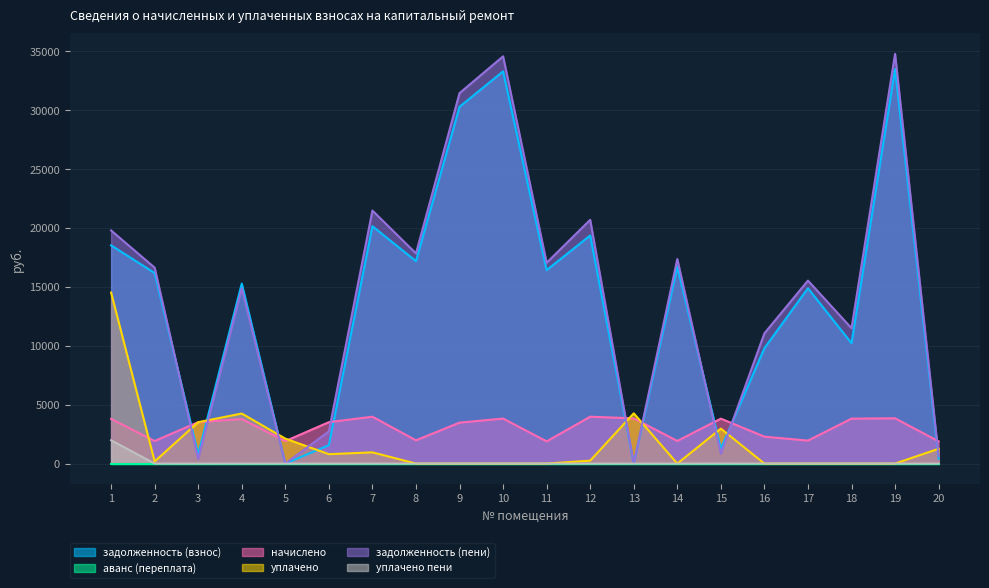

Which category has the highest value in the задолженность (взнос) series?

19